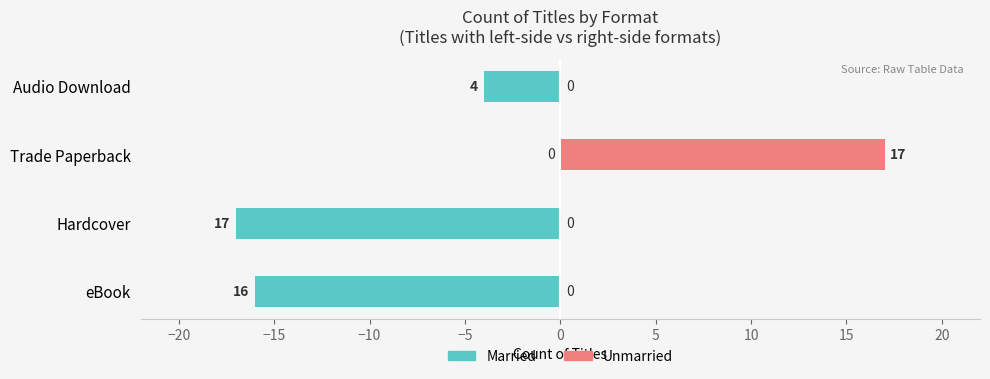

What is the lowest value of the Married series?

-17